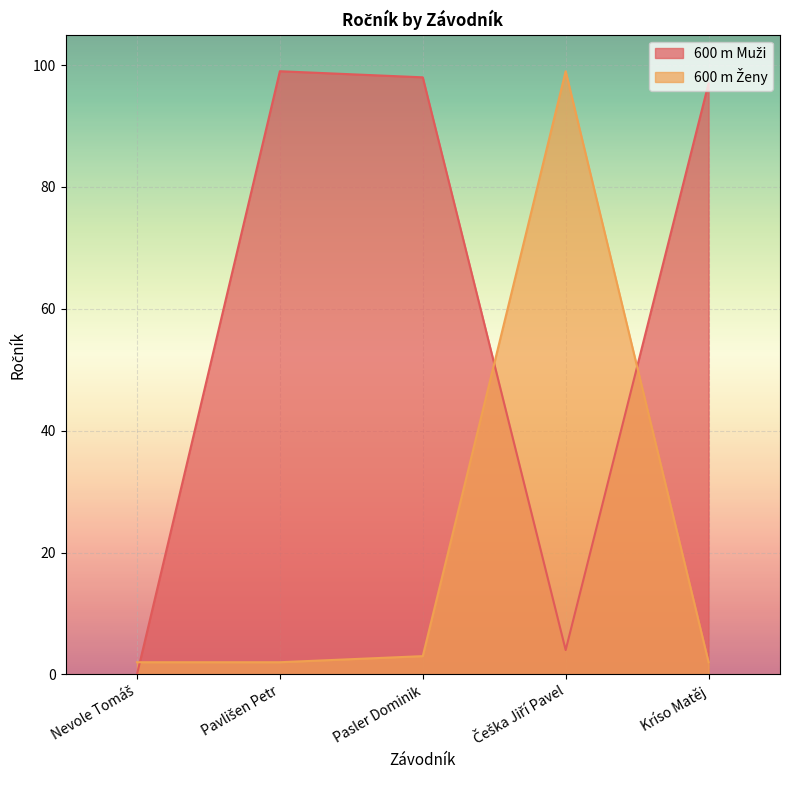

Rank the series by their maximum value, from highest to lowest.

600 m Muži, 600 m Ženy